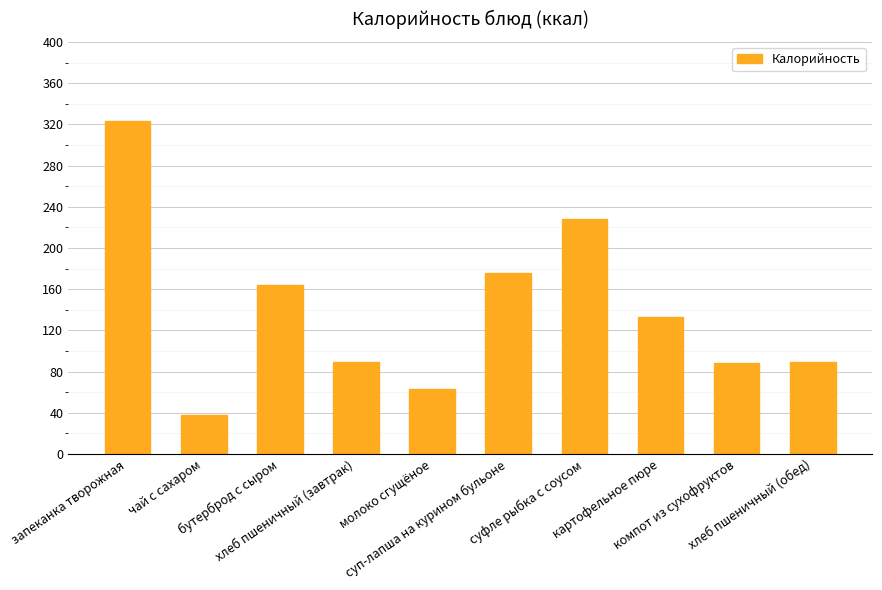

What is the difference between the second highest and second lowest values?

164.5